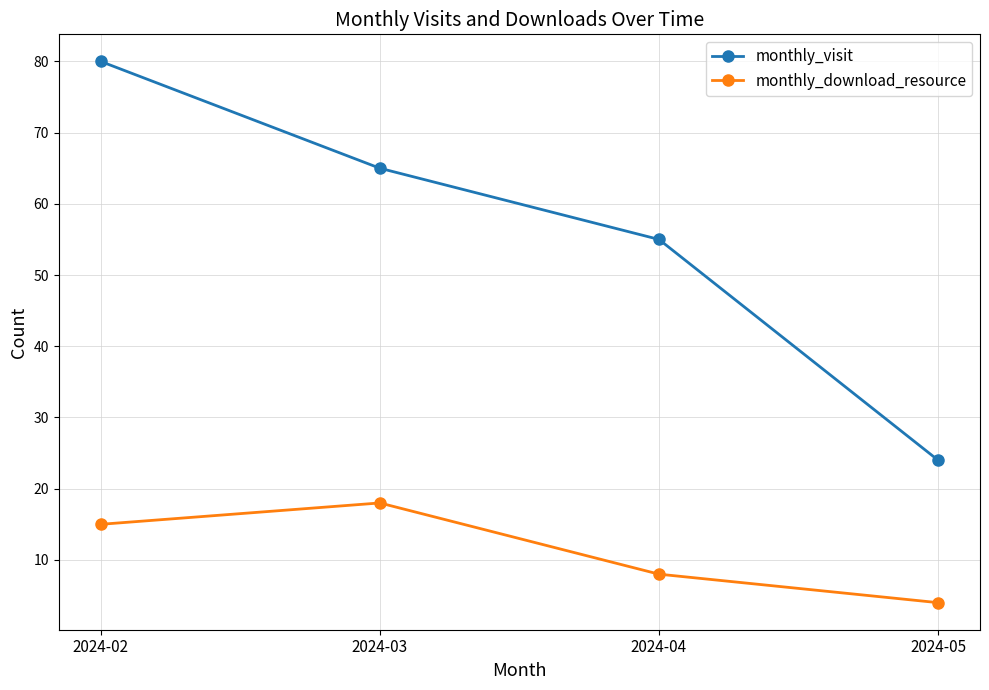

Reading left to right, extract all data points from this chart.

monthly_visit: 2024-02=80	2024-03=65	2024-04=55	2024-05=24
monthly_download_resource: 2024-02=15	2024-03=18	2024-04=8	2024-05=4